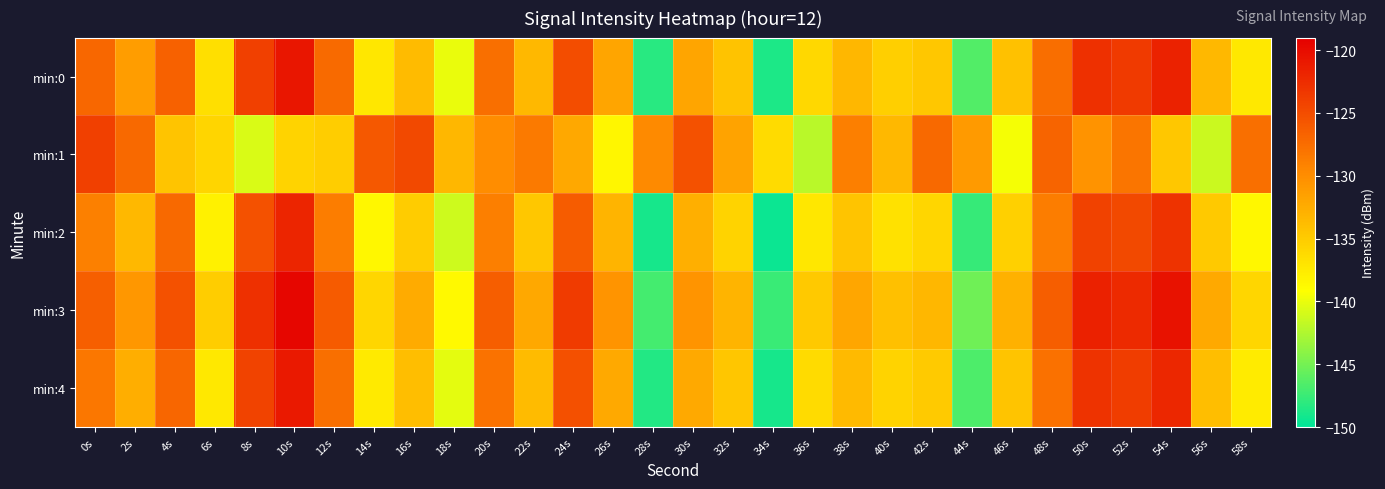

Reading right to left, list all the values displayed in this chart.

min:0: 58s=-137.4	56s=-133.5	54s=-121.8	52s=-123.5	50s=-122.9	48s=-127.5	46s=-134.2	44s=-146.4	42s=-134.7	40s=-135.3	38s=-133.3	36s=-136.0	34s=-148.8	32s=-134.3	30s=-132.0	28s=-148.2	26s=-131.9	24s=-125.0	22s=-133.4	20s=-127.6	18s=-140.0	16s=-133.7	14s=-137.2	12s=-127.3	10s=-120.7	8s=-124.0	6s=-136.6	4s=-126.6	2s=-131.3	0s=-127.0
min:1: 58s=-127.6	56s=-141.3	54s=-134.7	52s=-128.1	50s=-130.4	48s=-126.8	46s=-139.5	44s=-131.0	42s=-127.2	40s=-133.5	38s=-128.9	36s=-142.1	34s=-136.2	32s=-131.8	30s=-125.3	28s=-129.7	26s=-138.4	24s=-132.1	22s=-128.5	20s=-130.0	18s=-133.4	16s=-124.8	14s=-125.9	12s=-135.2	10s=-135.6	8s=-140.7	6s=-135.7	4s=-134.5	2s=-127.1	0s=-124.0
min:2: 58s=-138.6	56s=-134.8	54s=-123.0	52s=-124.8	50s=-124.1	48s=-128.8	46s=-135.4	44s=-147.6	42s=-135.9	40s=-136.8	38s=-134.5	36s=-137.2	34s=-149.5	32s=-135.6	30s=-132.8	28s=-149.0	26s=-133.1	24s=-126.2	22s=-134.7	20s=-128.9	18s=-141.2	16s=-135.1	14s=-138.5	12s=-128.7	10s=-122.0	8s=-125.3	6s=-138.1	4s=-127.2	2s=-133.5	0s=-129.0
min:3: 58s=-135.9	56s=-132.2	54s=-120.5	52s=-122.3	50s=-121.6	48s=-126.3	46s=-132.9	44s=-145.2	42s=-133.4	40s=-134.1	38s=-132.0	36s=-134.8	34s=-147.5	32s=-133.1	30s=-130.6	28s=-147.0	26s=-130.6	24s=-123.7	22s=-132.1	20s=-126.3	18s=-138.7	16s=-132.4	14s=-135.9	12s=-126.1	10s=-119.5	8s=-122.8	6s=-135.2	4s=-125.3	2s=-130.8	0s=-126.5
min:4: 58s=-137.6	56s=-134.0	54s=-122.1	52s=-123.8	50s=-123.1	48s=-127.8	46s=-134.4	44s=-146.7	42s=-134.9	40s=-135.6	38s=-133.6	36s=-136.3	34s=-149.0	32s=-134.6	30s=-132.2	28s=-148.5	26s=-132.2	24s=-125.2	22s=-133.7	20s=-127.9	18s=-140.3	16s=-134.0	14s=-137.5	12s=-127.6	10s=-121.0	8s=-124.3	6s=-137.4	4s=-126.9	2s=-132.6	0s=-128.3